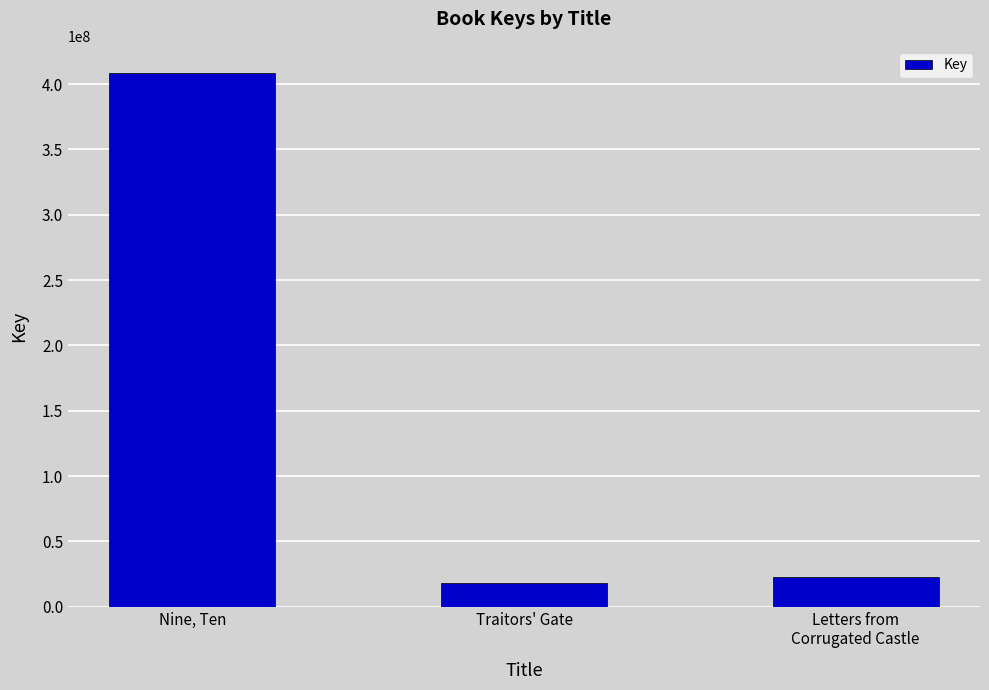

At which label is the value closest to 213639174?

Letters from
Corrugated Castle